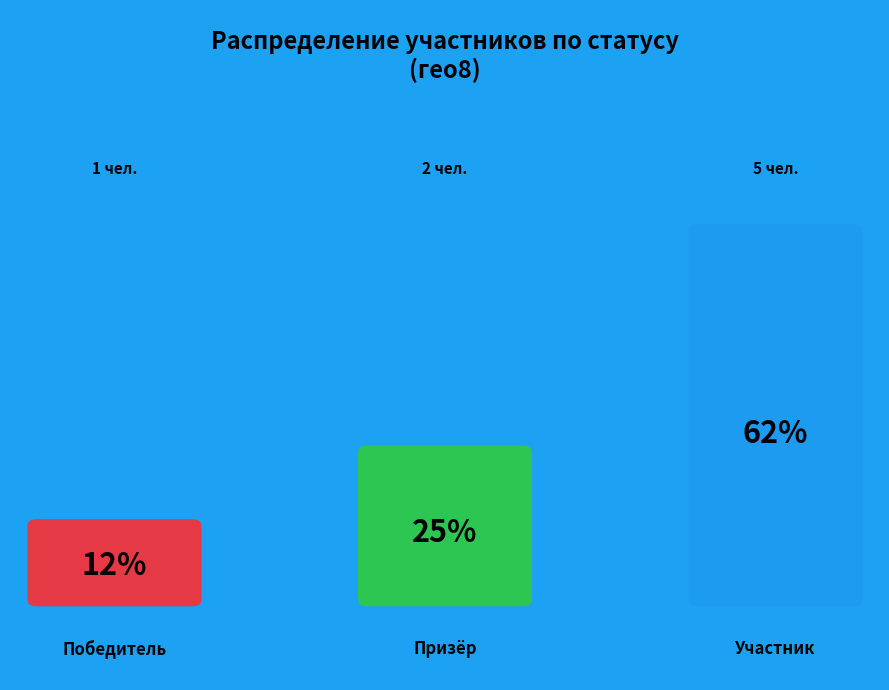

Does Участник represent more than half of the total?

Yes